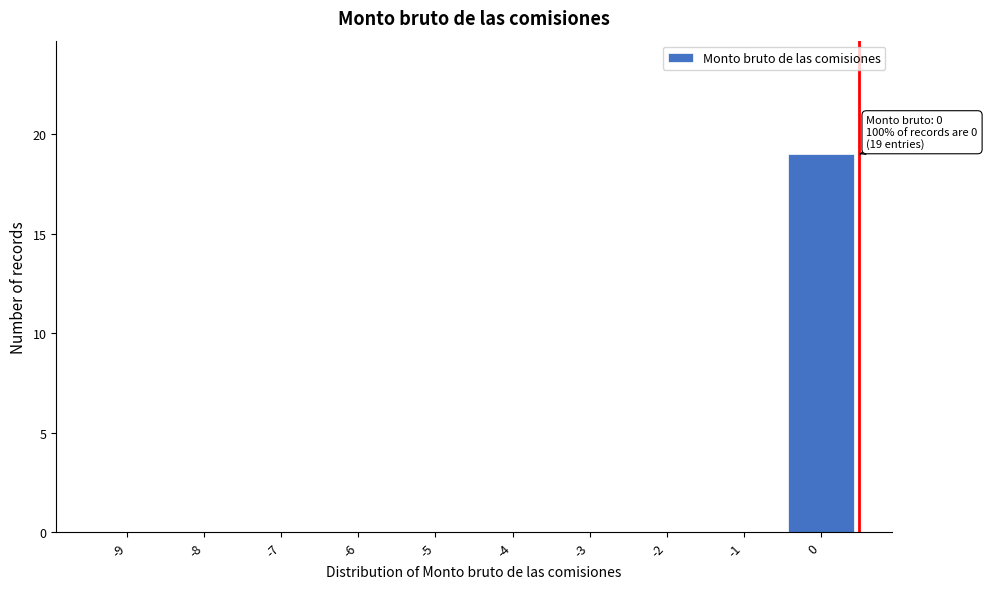

Reading right to left, extract all data points from this chart.

0=19	-1=0	-2=0	-3=0	-4=0	-5=0	-6=0	-7=0	-8=0	-9=0